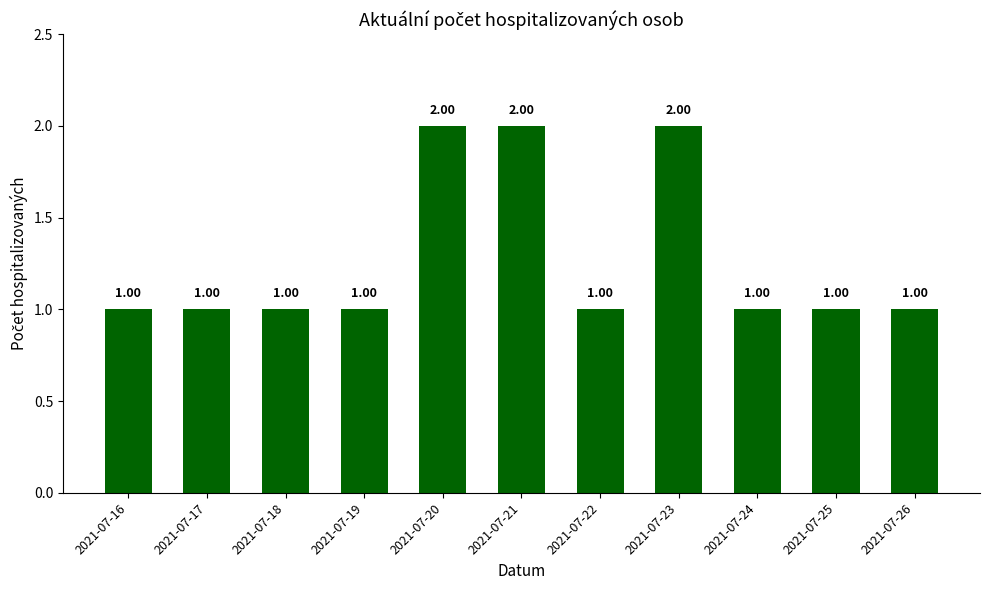

How many bars are there in total?

11